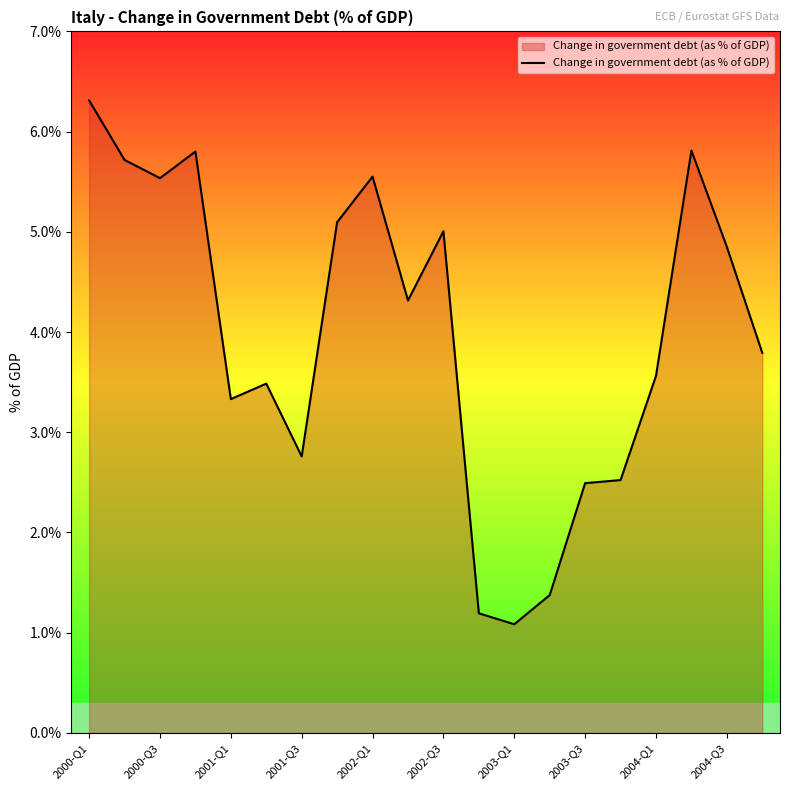

What is the difference between the maximum and minimum values?

5.2